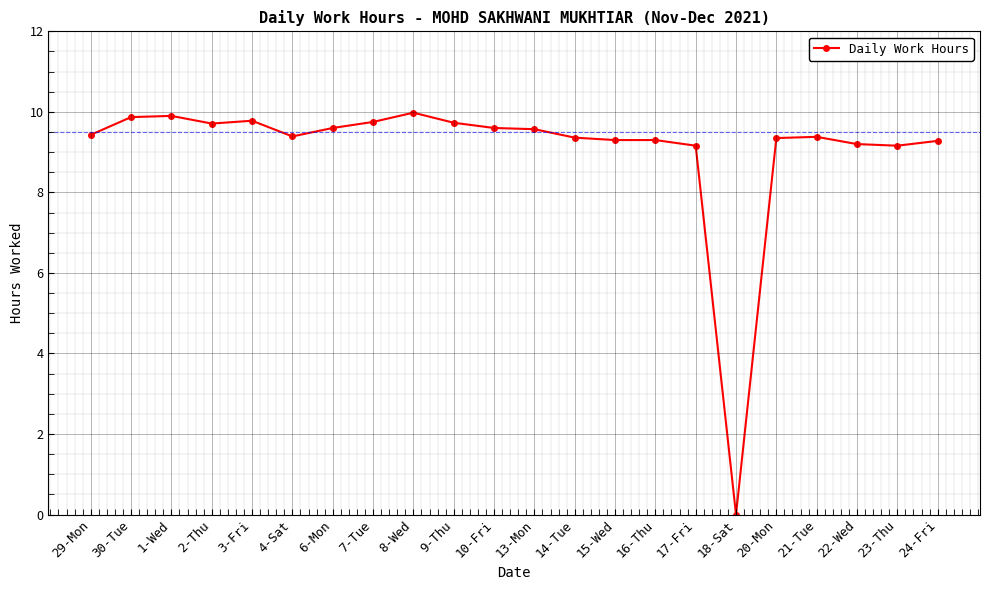

How many lines are shown in the chart?

1